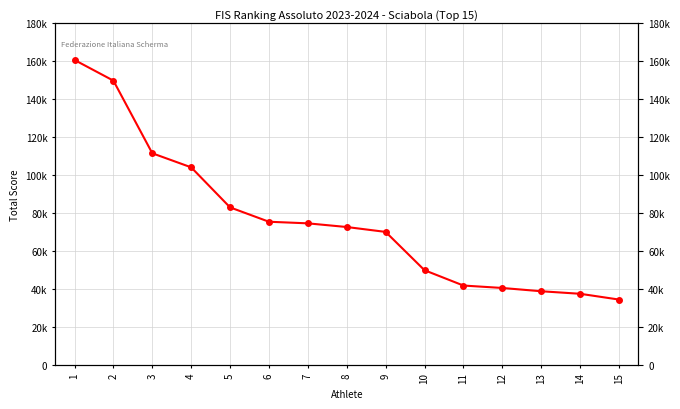

What is the greatest value displayed?

160702.7